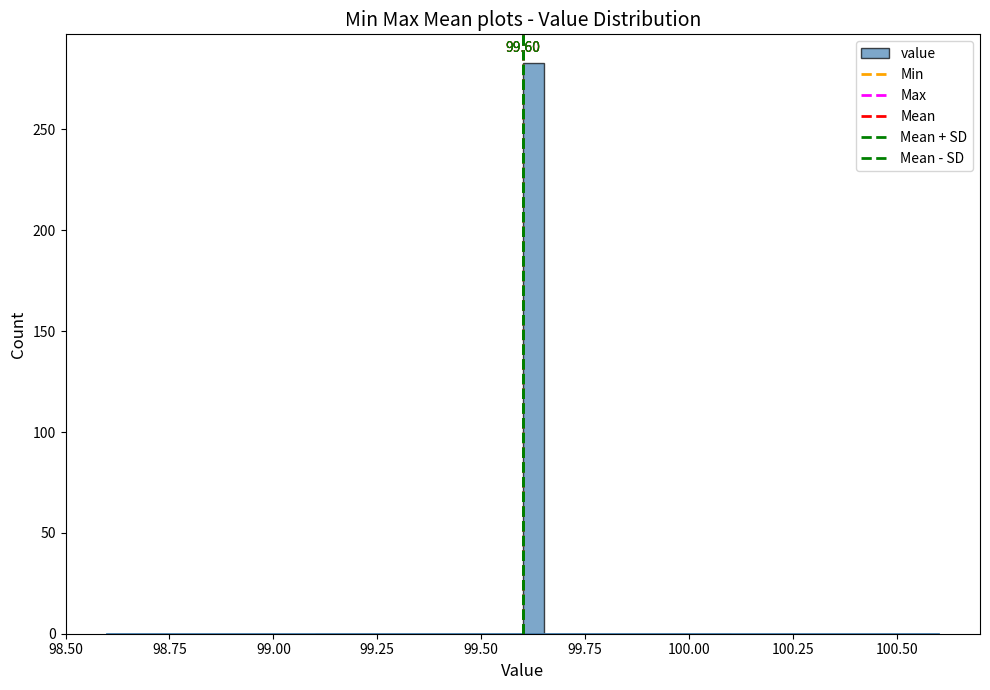

Read against the x-axis, roughly where is the centre of the tallest bar?

99.65